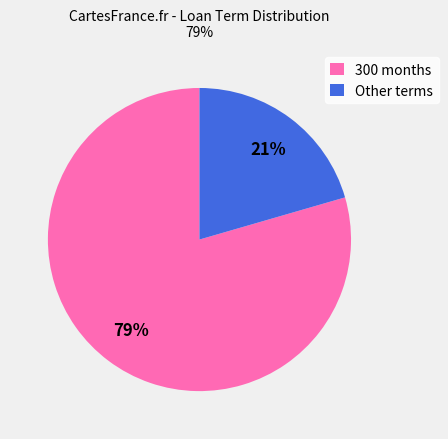

Is there a majority slice in this chart?

Yes